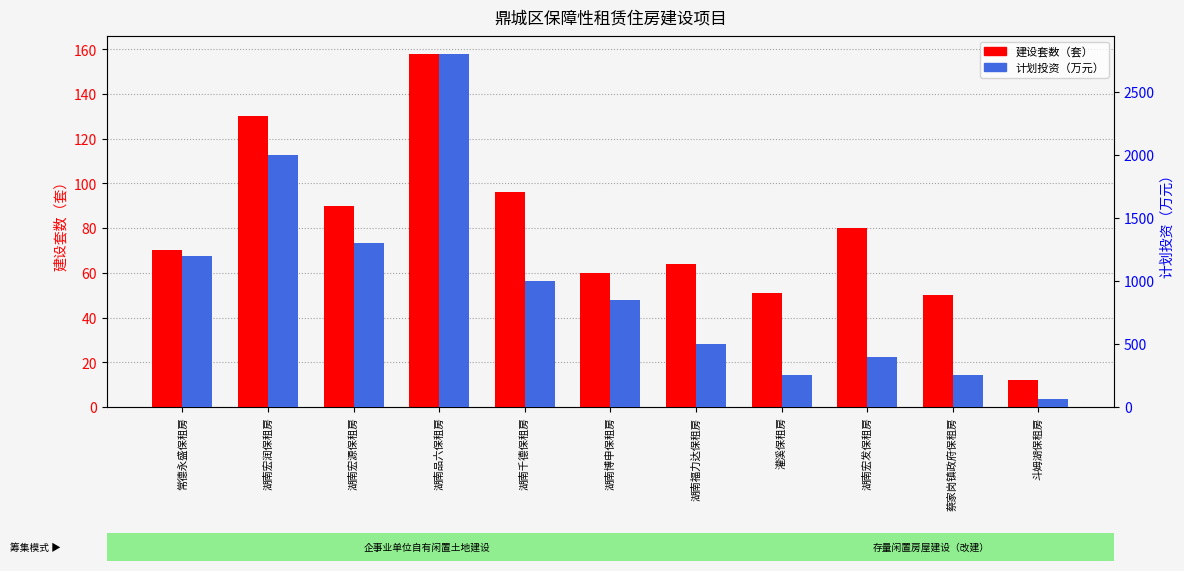

Between 湖南宏润保租房 and 湖南福力达保租房, which is larger?

湖南宏润保租房